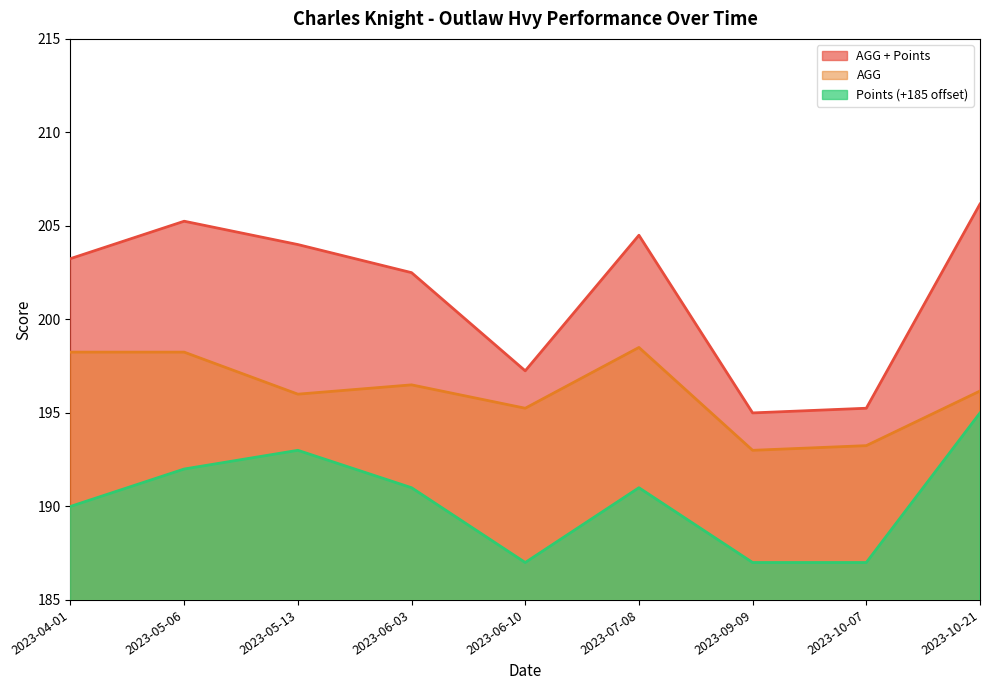

At which label does AGG + Points first exceed 203?

2023-04-01